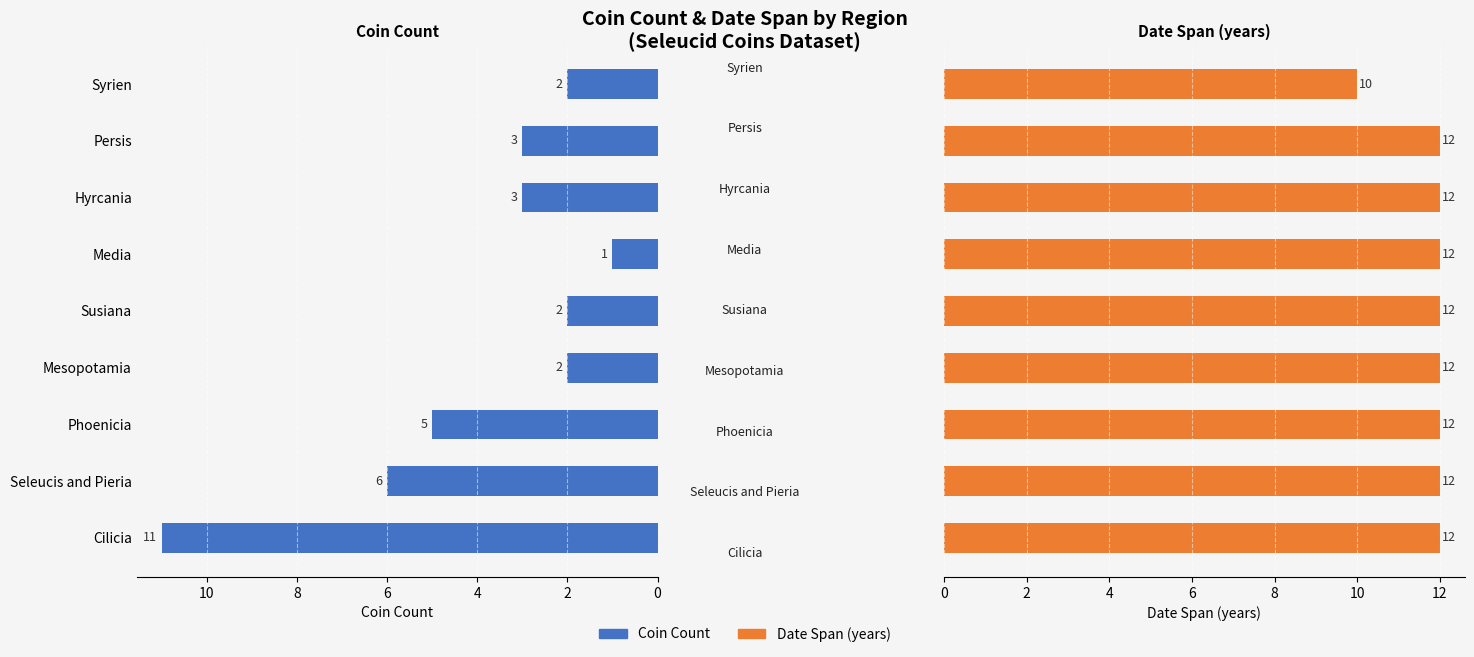

What are all the series names shown in the legend?

Coin Count, Date Span (years)